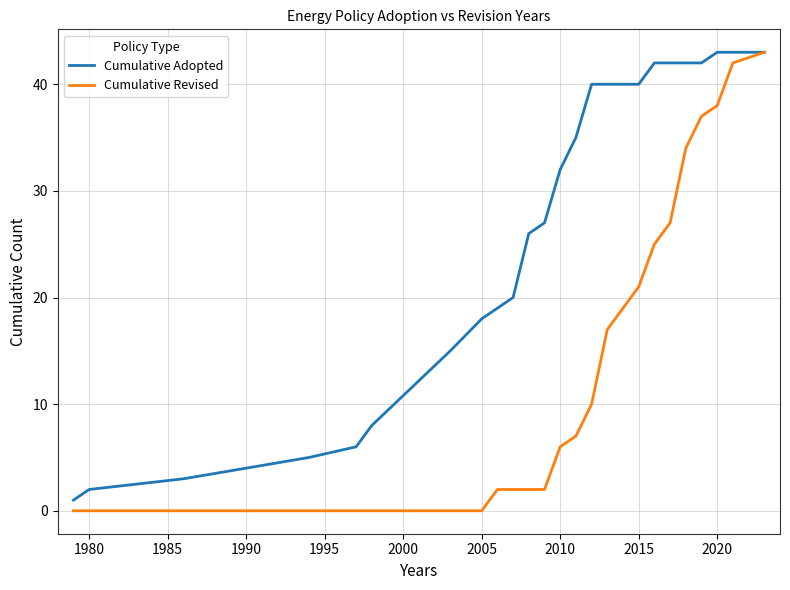

Rank the series by their average value, from highest to lowest.

Cumulative Adopted, Cumulative Revised